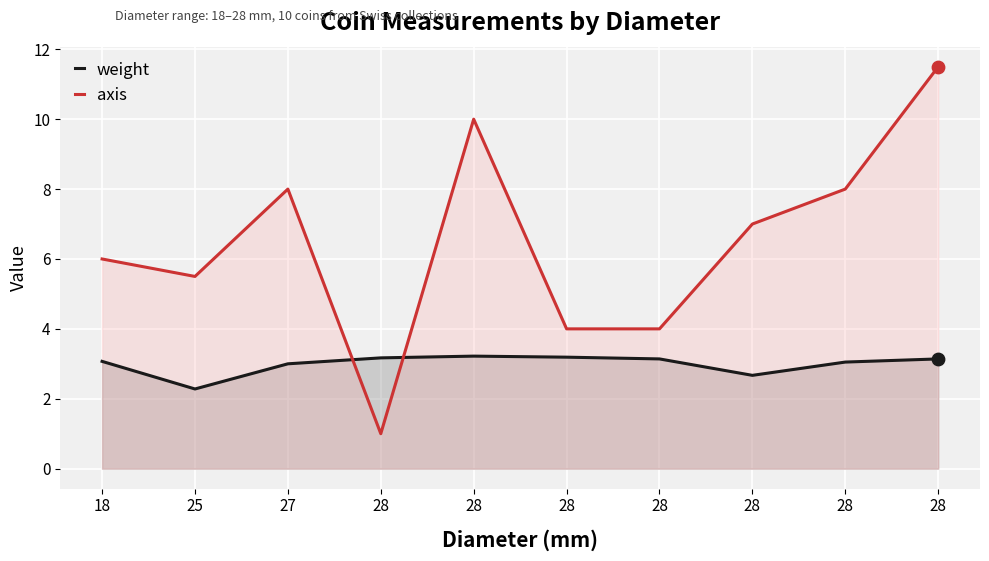

Which series has the largest total across all categories?

axis